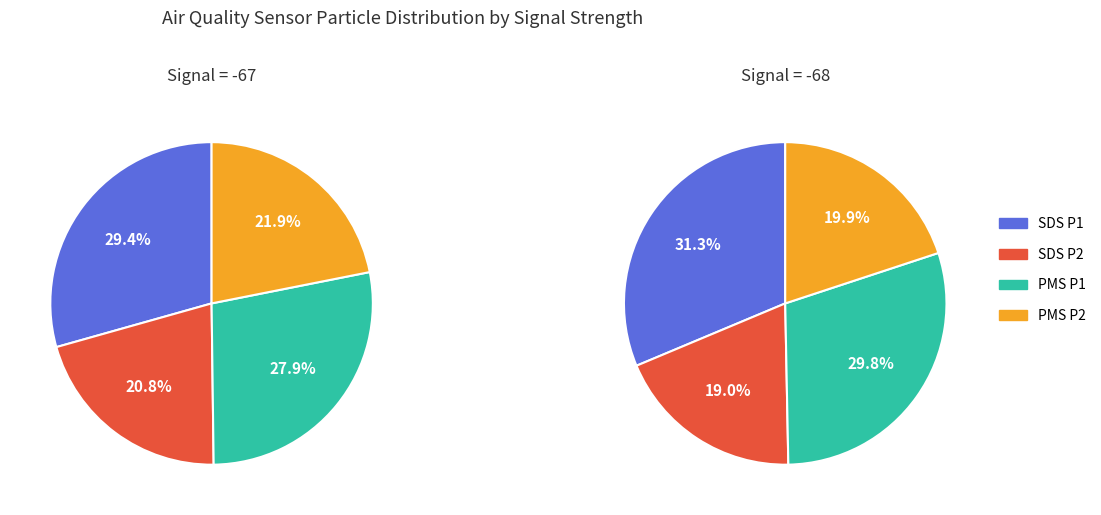

Is it true that SDS (P2) is 20% of the pie?

True